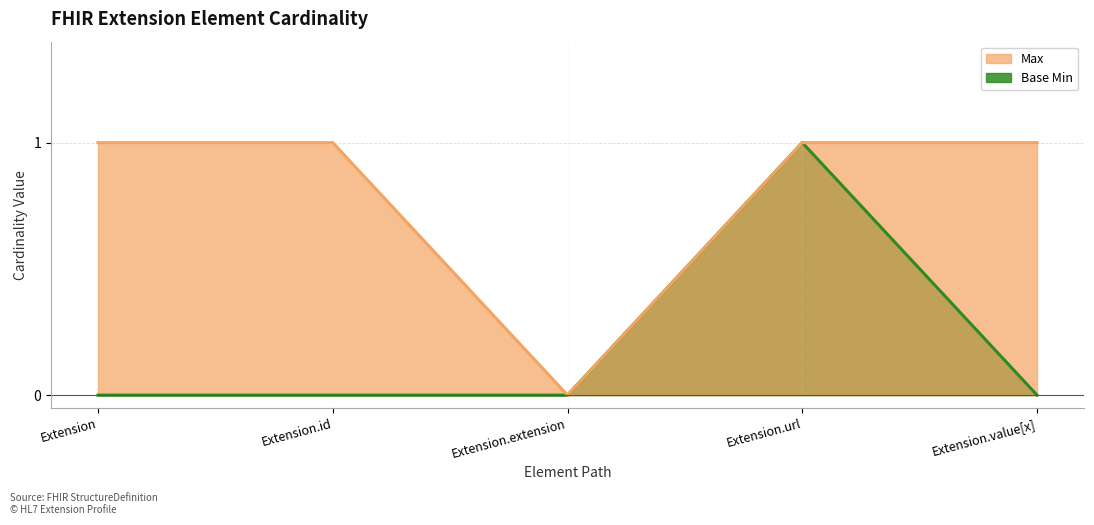

Reading right to left, transcribe all the data shown in this chart.

Max: 1	1	0	1	1
Base Min: 0	1	0	0	0